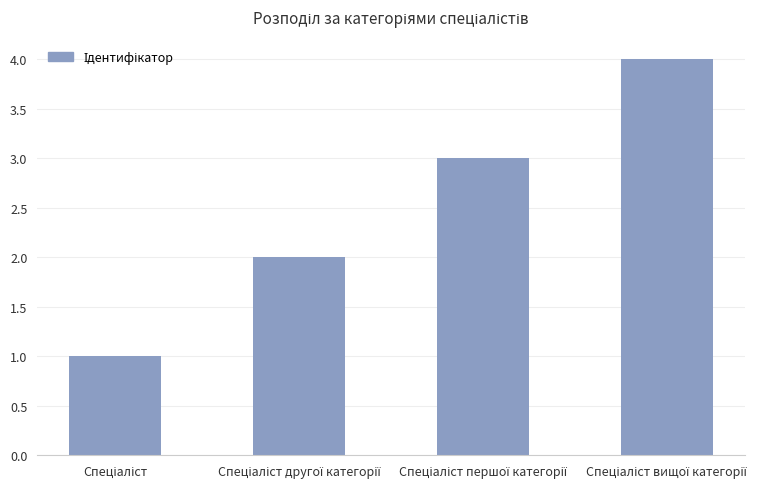

What is the maximum value shown in the chart?

4